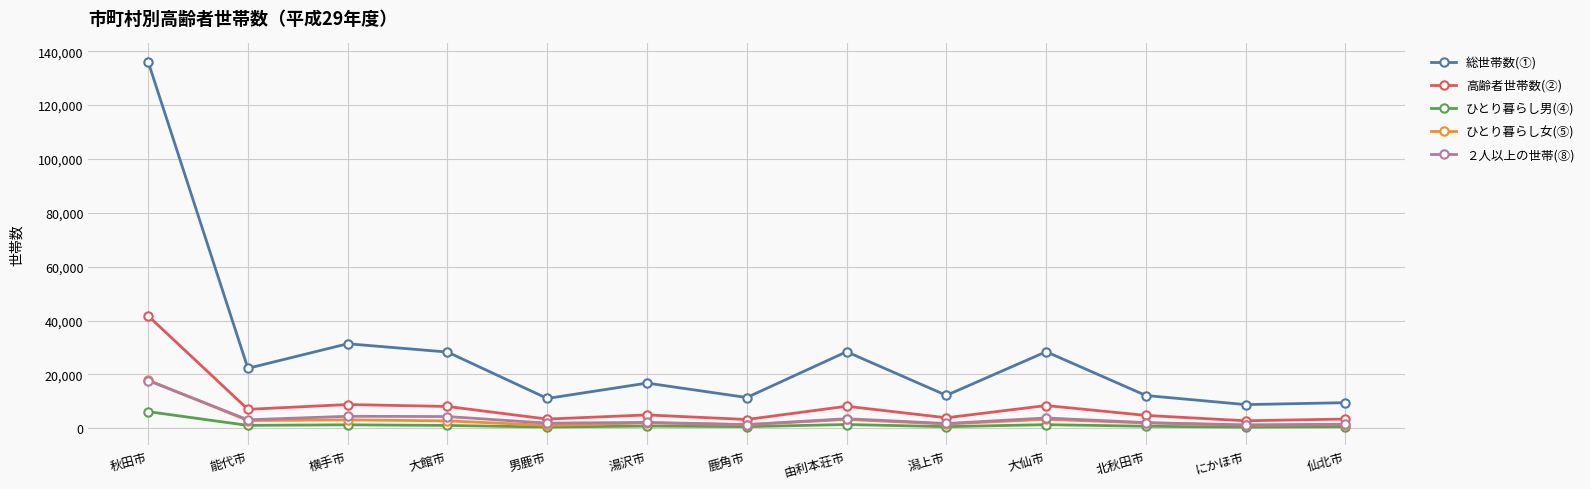

How many values in the ひとり暮らし女(⑤) series are below 1964?

6